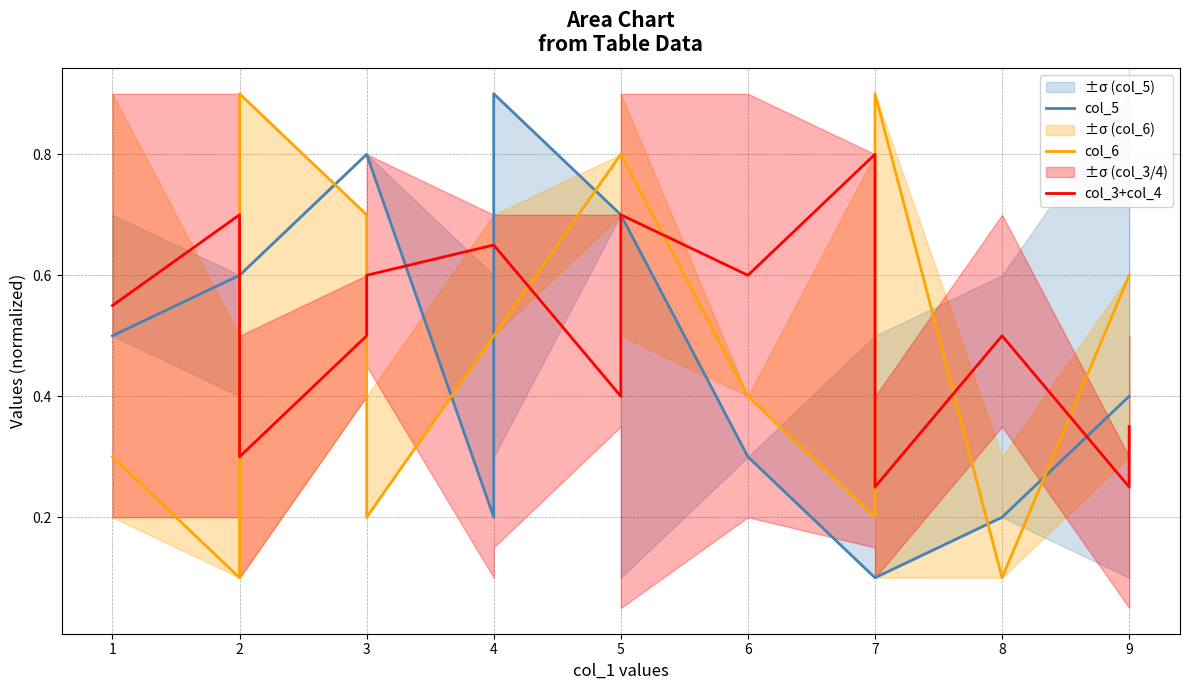

At how many categories does at least one series exceed 0?

15